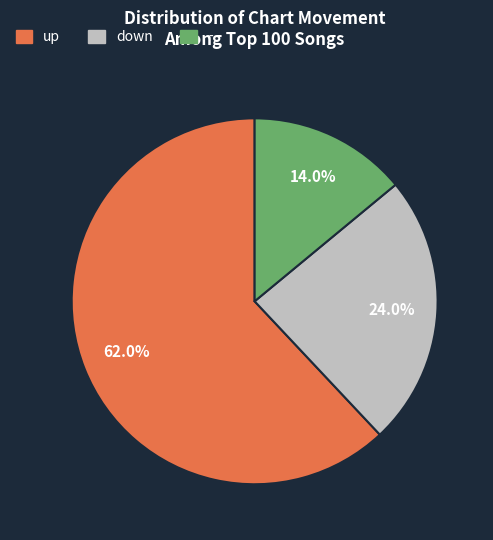

Approximately how many times larger is the value at up compared to -?

4.4